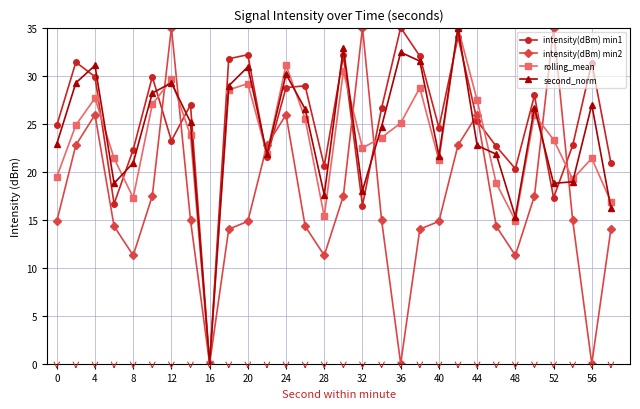

At how many categories does at least one series exceed 12?

29